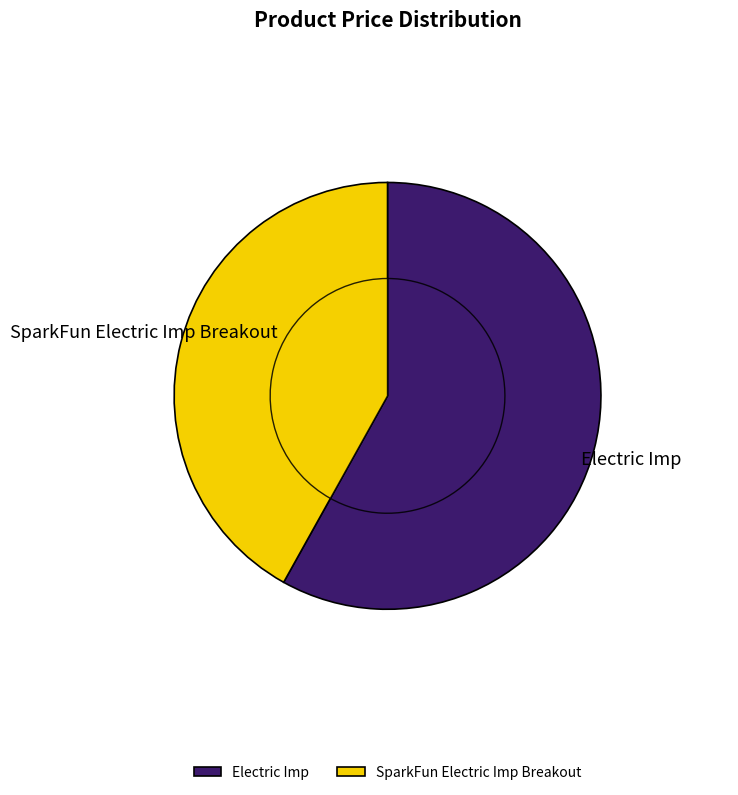

To the nearest percent, what is the combined percentage of WRL-11395 and BOB-11400?

100%